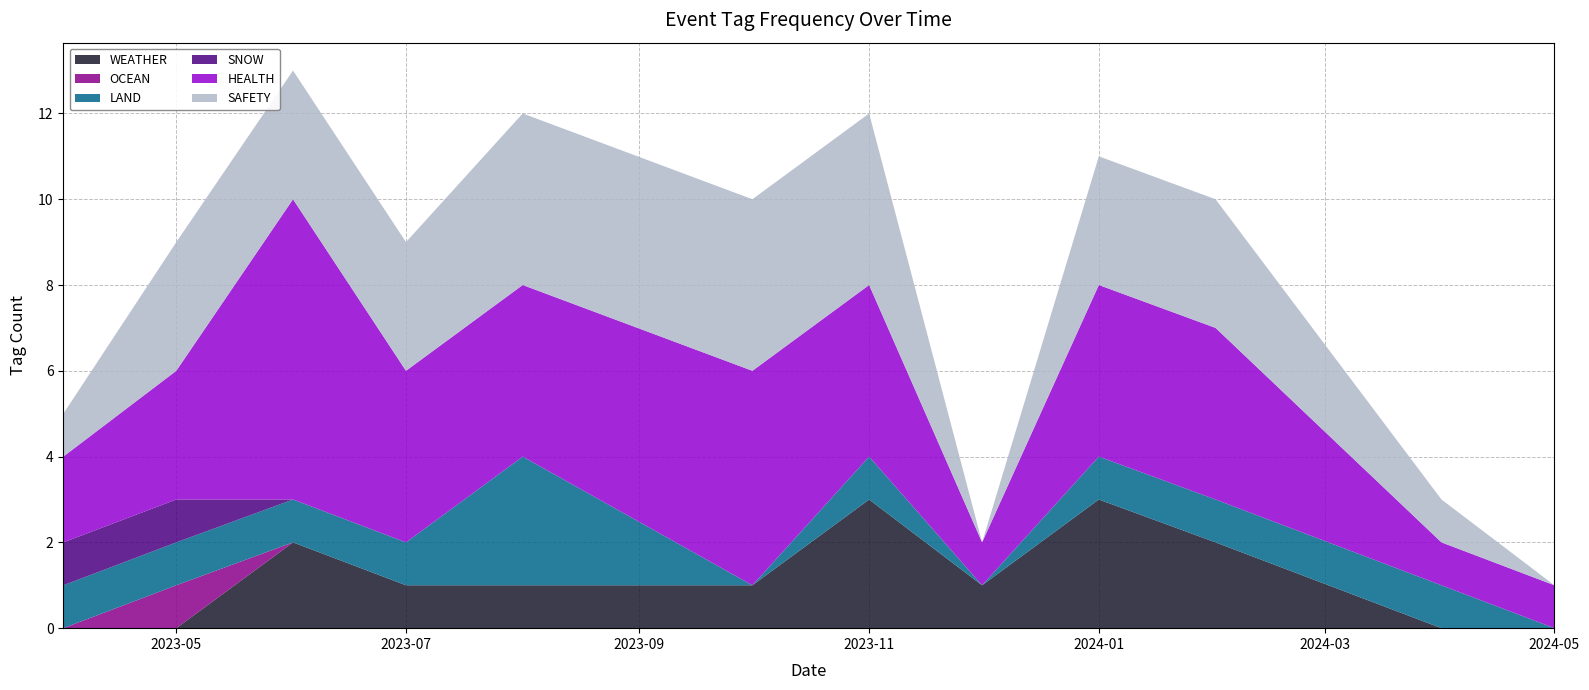

True or false: WEATHER has a value of 1 at 2023-07.

True